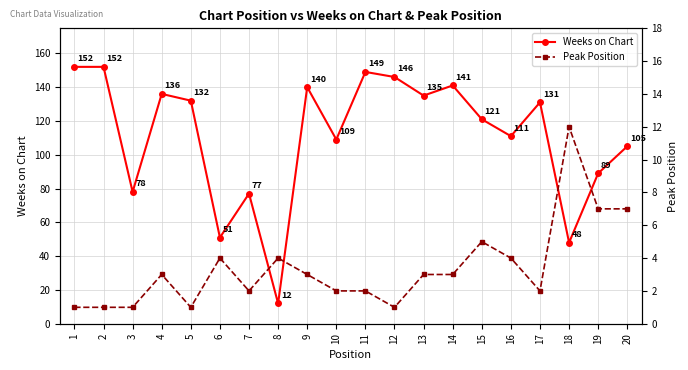

Reading left to right, what are all the values shown in this chart?

Weeks on Chart: 1=152	2=152	3=78	4=136	5=132	6=51	7=77	8=12	9=140	10=109	11=149	12=146	13=135	14=141	15=121	16=111	17=131	18=48	19=89	20=105
Peak Position: 1=1	2=1	3=1	4=3	5=1	6=4	7=2	8=4	9=3	10=2	11=2	12=1	13=3	14=3	15=5	16=4	17=2	18=12	19=7	20=7